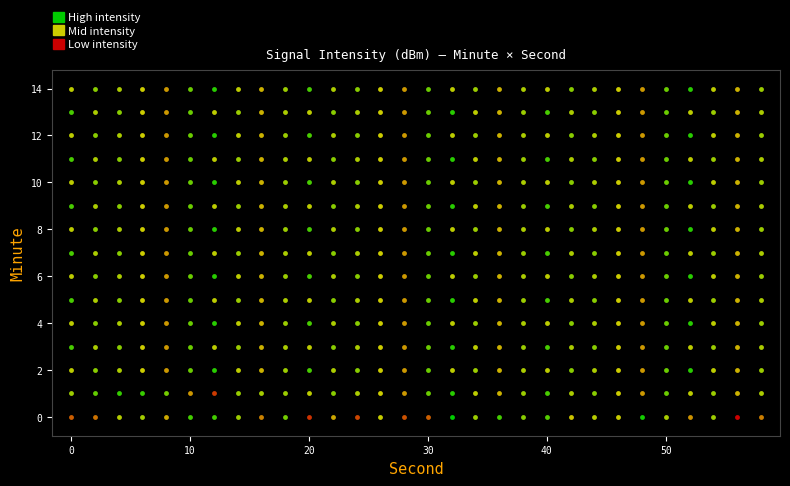

What is the difference between the second highest and minimum values in the 3 series?

8.0